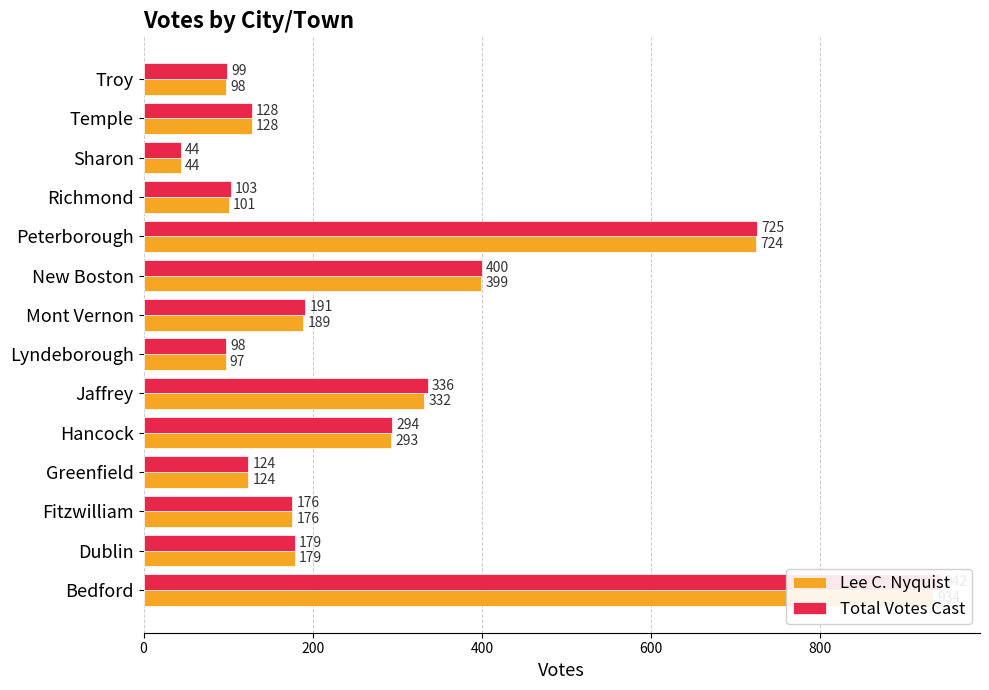

At New Boston, list the series in order from smallest to largest.

Lee C. Nyquist, Total Votes Cast